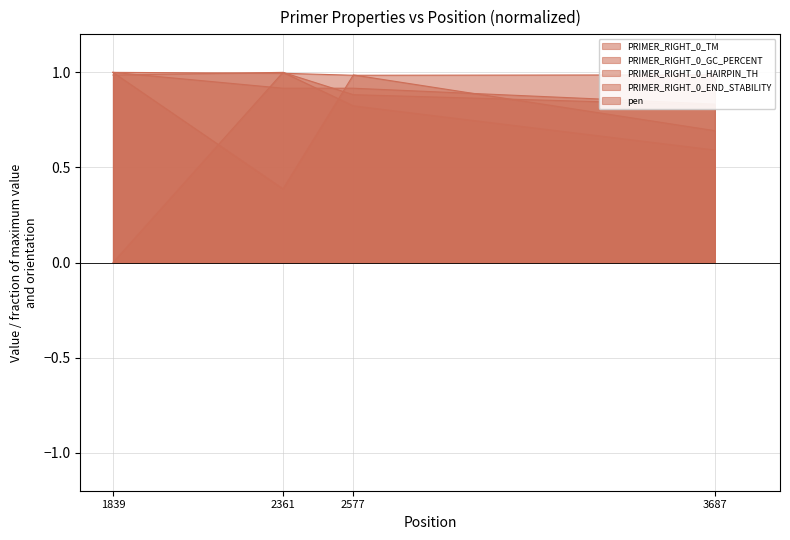

How many times do PRIMER_RIGHT_0_END_STABILITY and pen cross each other?

2